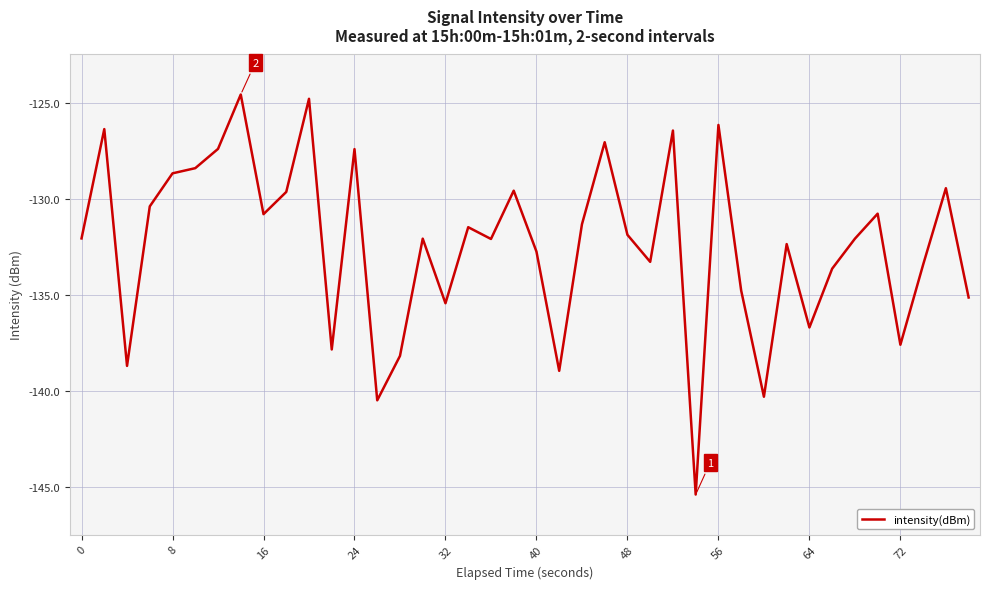

How many series are shown in this chart?

1